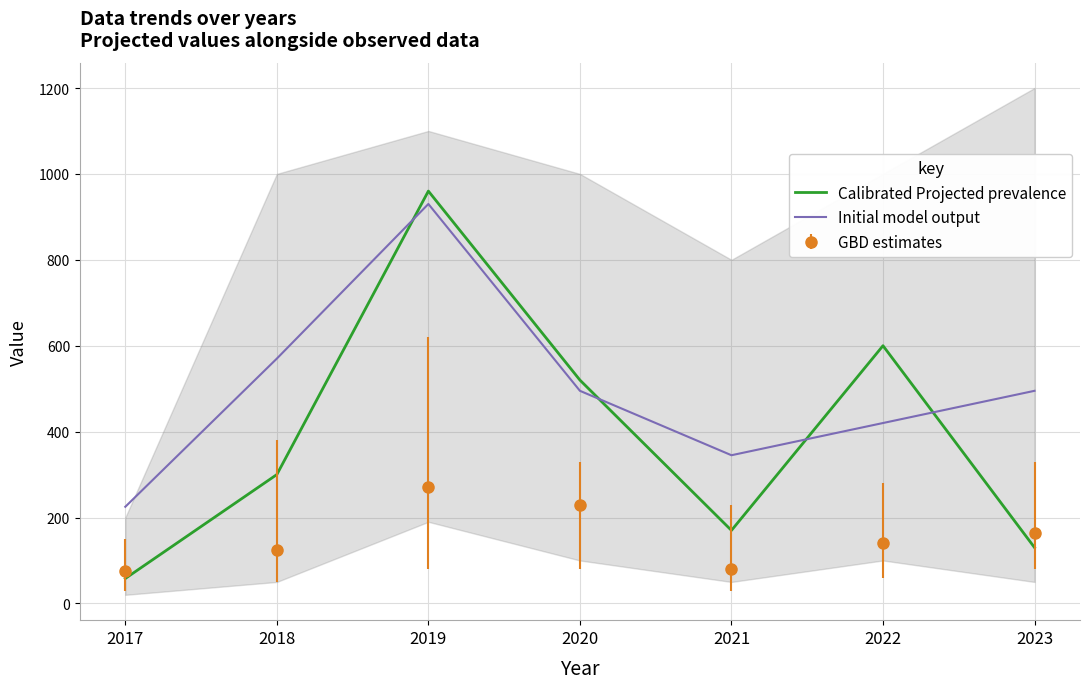

What is the sum of the Initial model output values at 2022 and 2021?

765